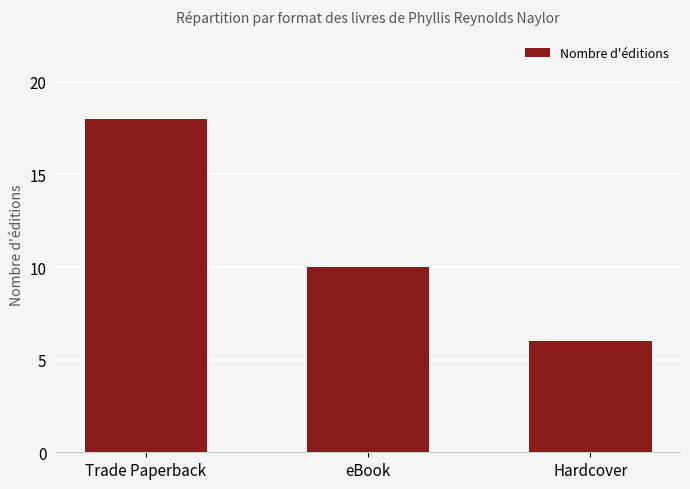

What is the minimum value shown in the chart?

6